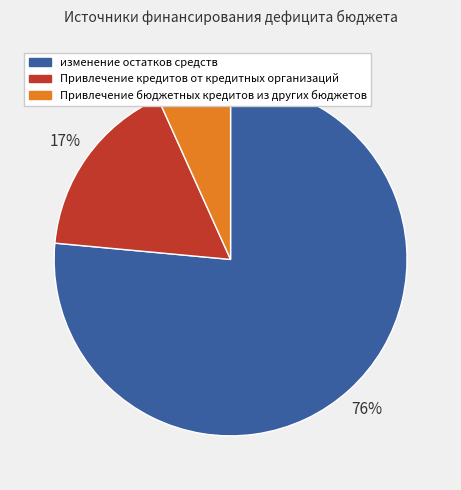

Is the sum of изменение остатков средств and Привлечение бюджетных кредитов из других бюджетов greater than half?

Yes